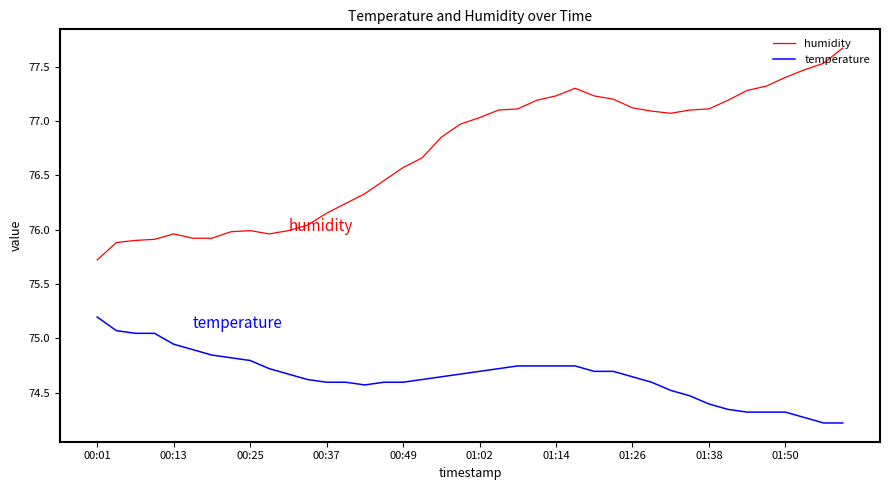

True or false: humidity and temperature intersect in this chart.

False